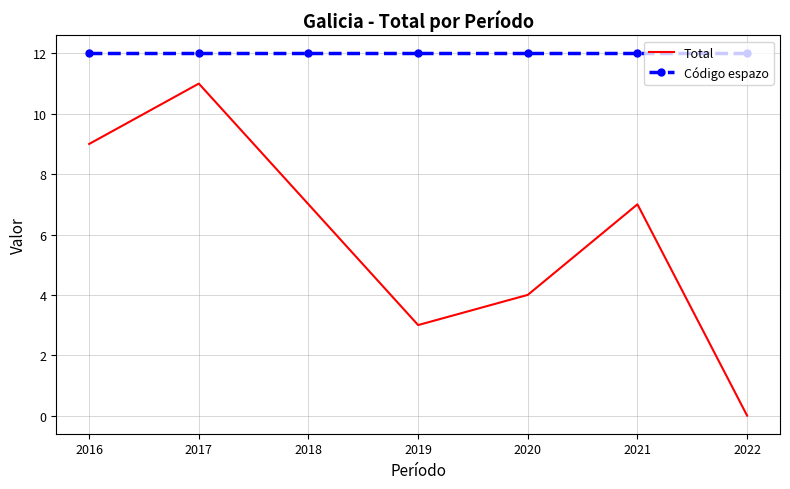

At which label does Total first exceed 7?

2016